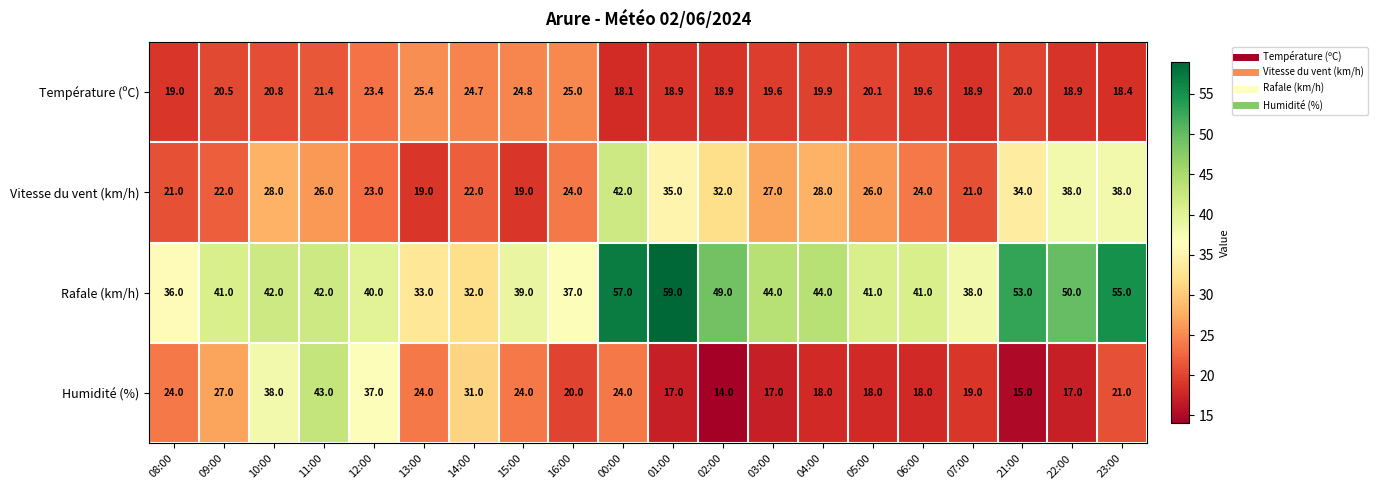

The Vitesse du vent (km/h) series shows 12.3 at 11:00. True or false?

False